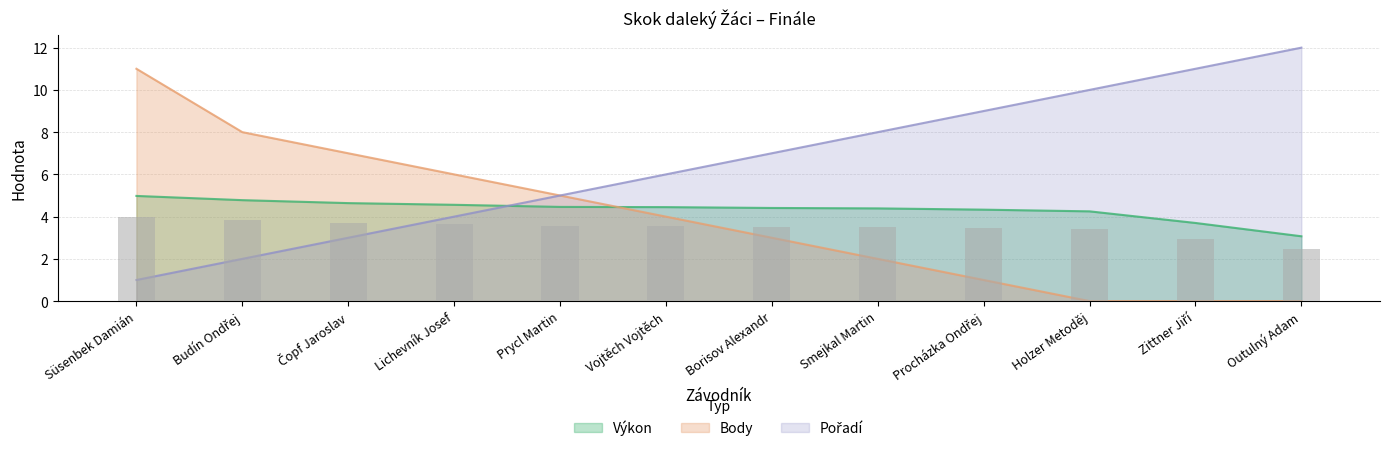

Is the value of Pořadí at Budín Ondřej greater than the value of Výkon at Procházka Ondřej?

No